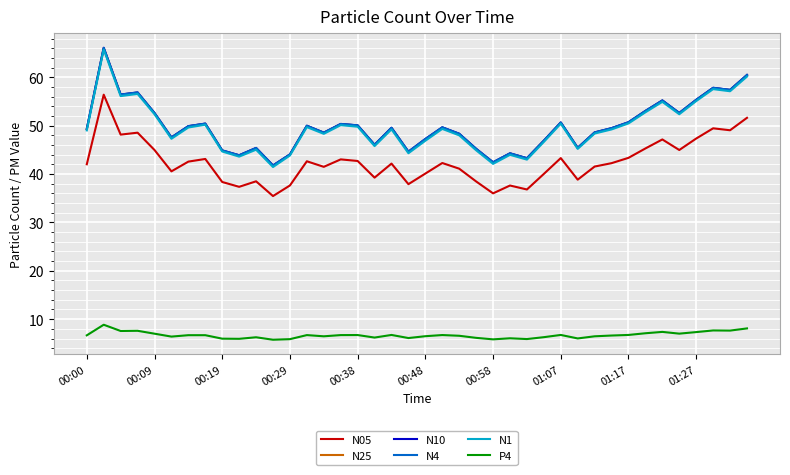

True or false: N4 and N1 cross at least once.

False